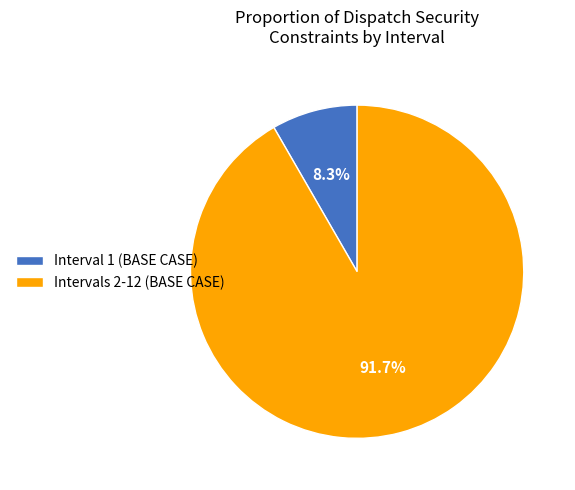

What is the ratio of the value at Interval 1 (BASE CASE) to the value at Intervals 2-12 (BASE CASE)?

0.1